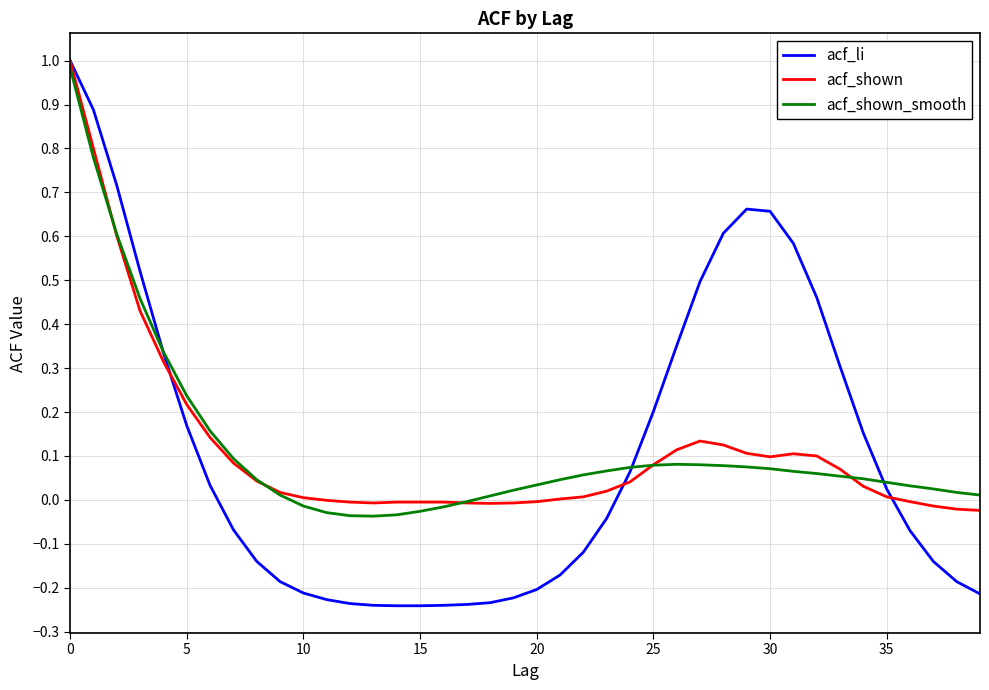

Which series has the largest range (max minus min)?

acf_li